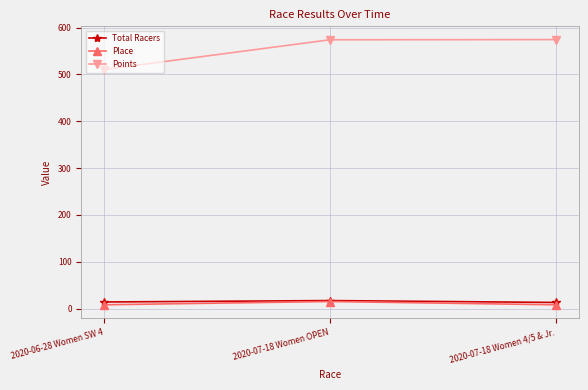

Which series has the widest spread of values?

Points